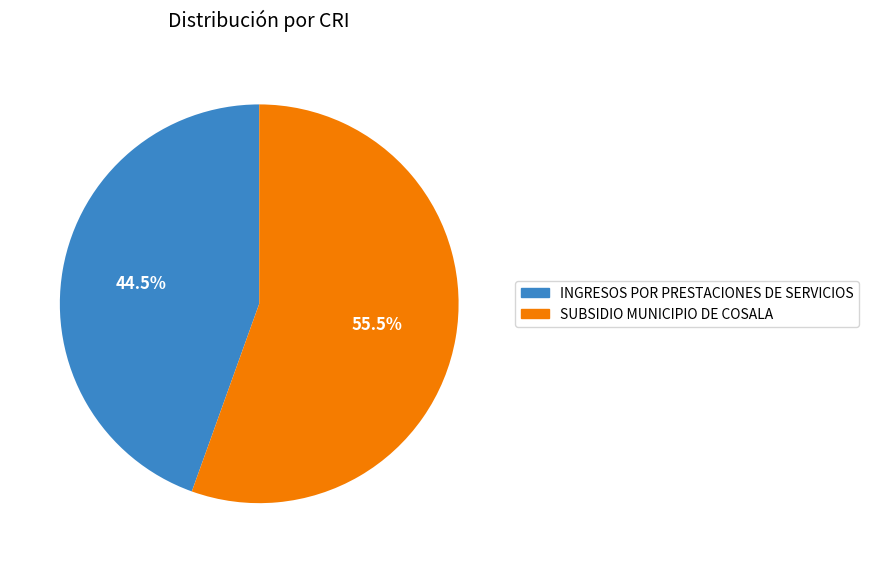

Which category accounts for the majority?

SUBSIDIO MUNICIPIO DE COSALA